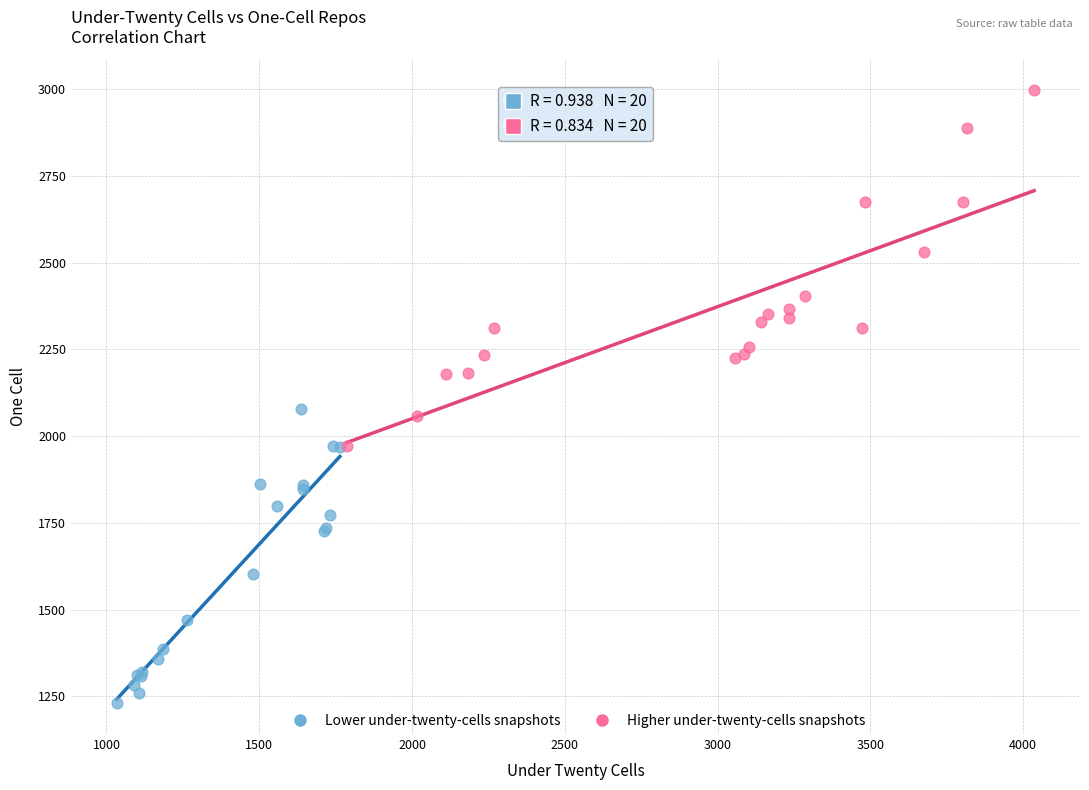

Which series has the widest spread of Y values?

Higher under-twenty-cells snapshots